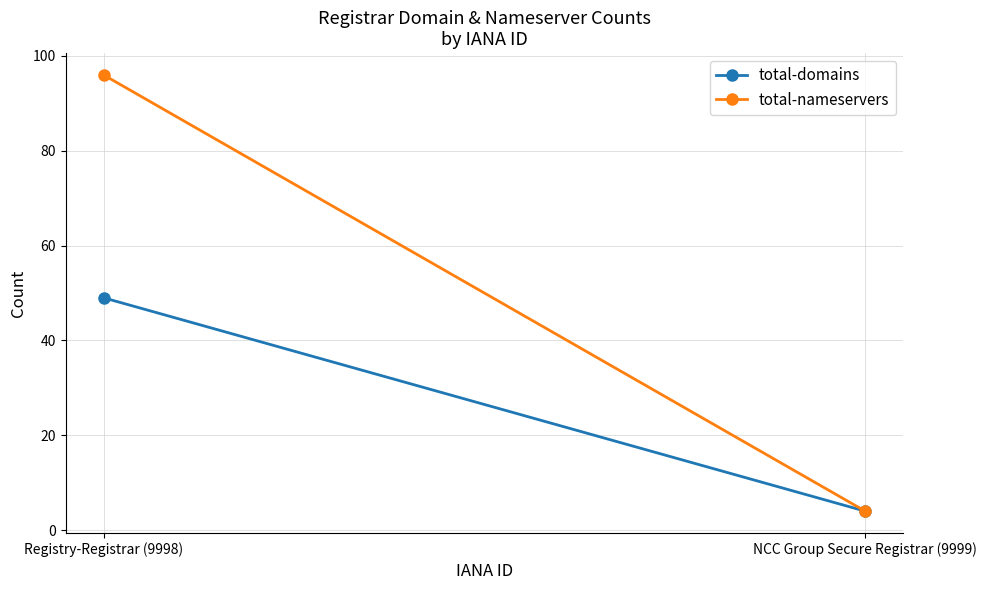

What is the sum of the total-nameservers values at Registry-Registrar (9998) and NCC Group Secure Registrar (9999)?

100